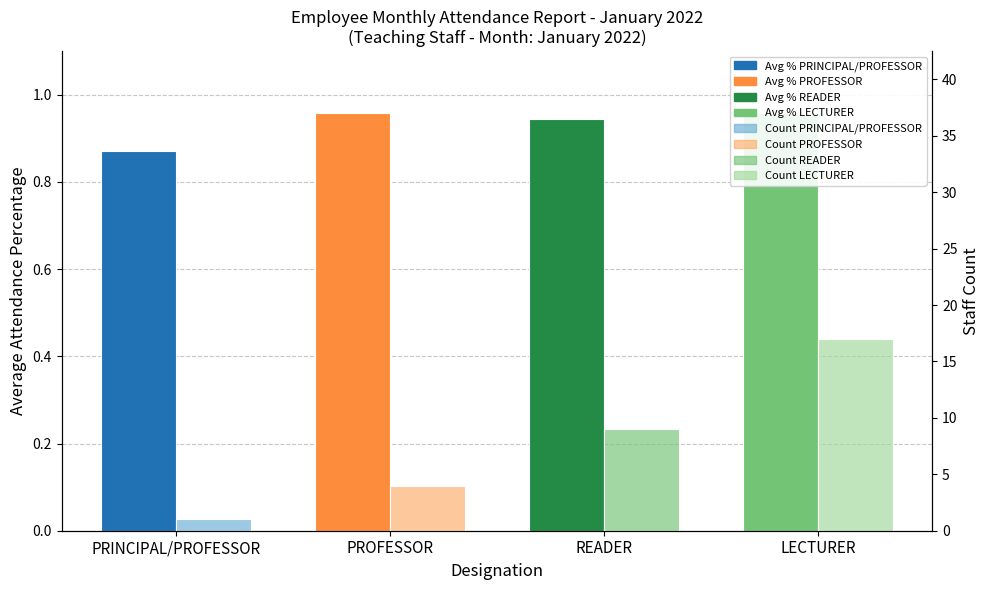

Which series has the widest spread of values?

Staff Count (lighter bars)